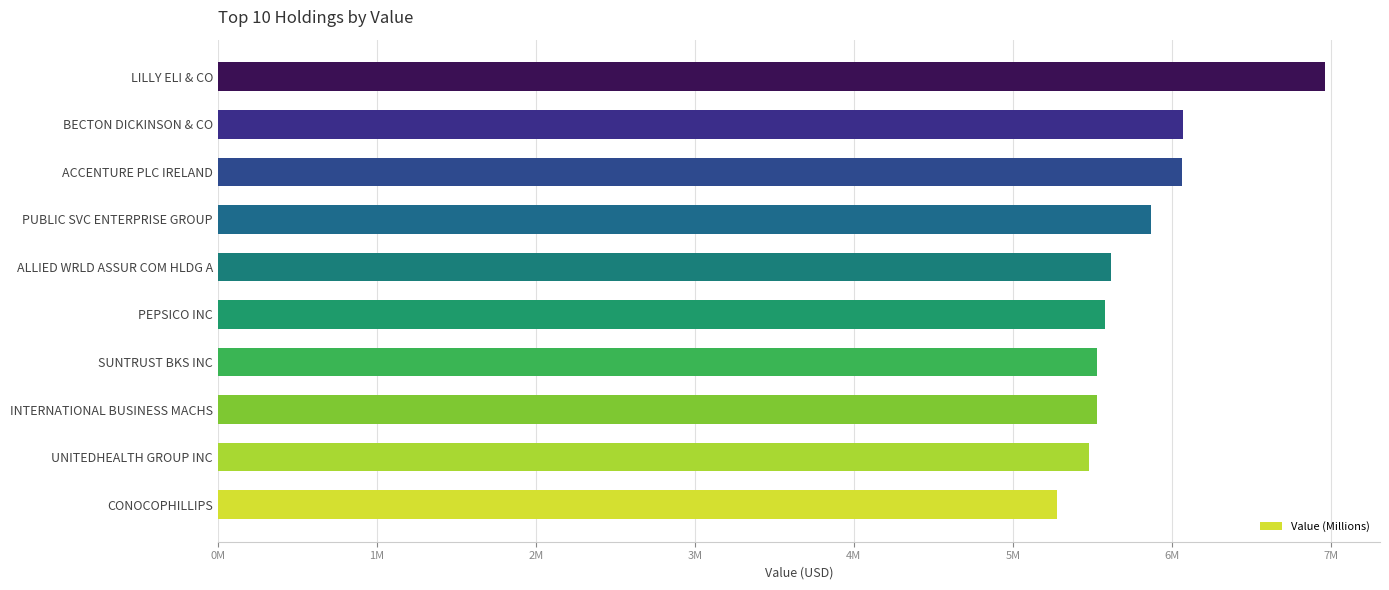

Does the chart contain any negative values?

No